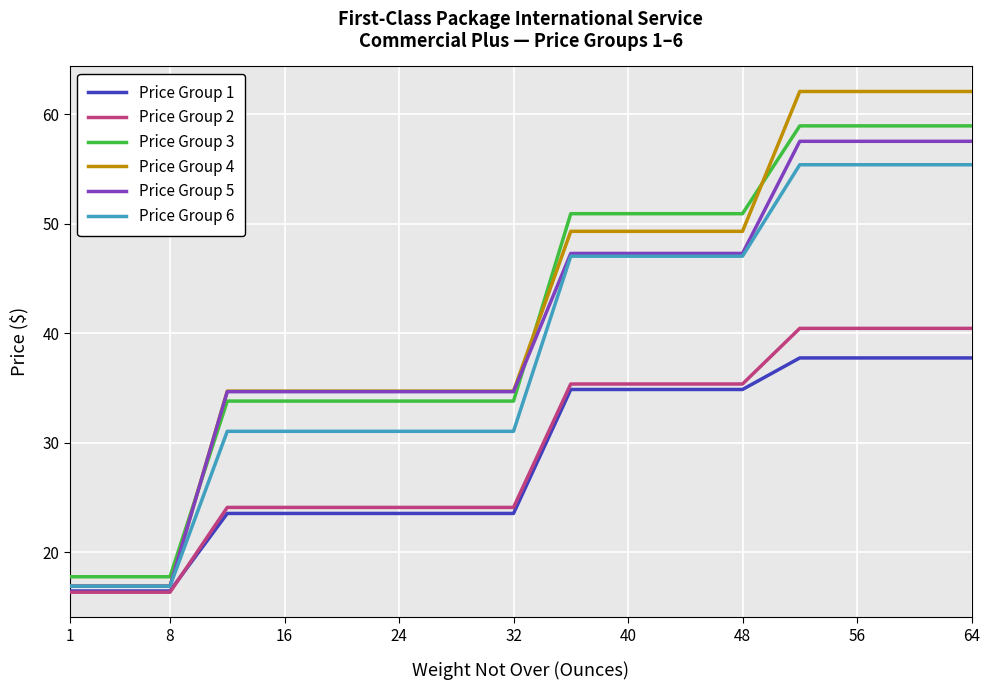

True or false: Price Group 3 and Price Group 4 intersect in this chart.

True